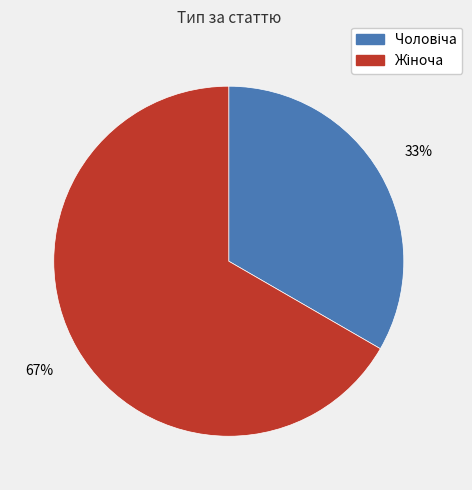

To the nearest percent, what is the average slice percentage?

50%